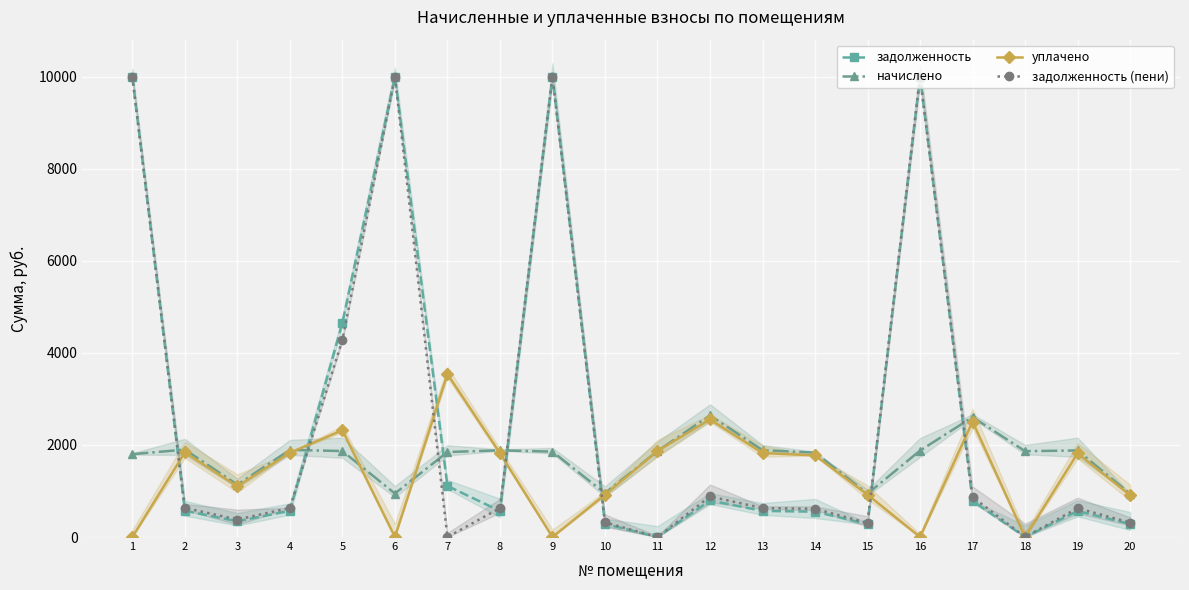

True or false: задолженность (пени) has more than 0 interior local peaks.

True